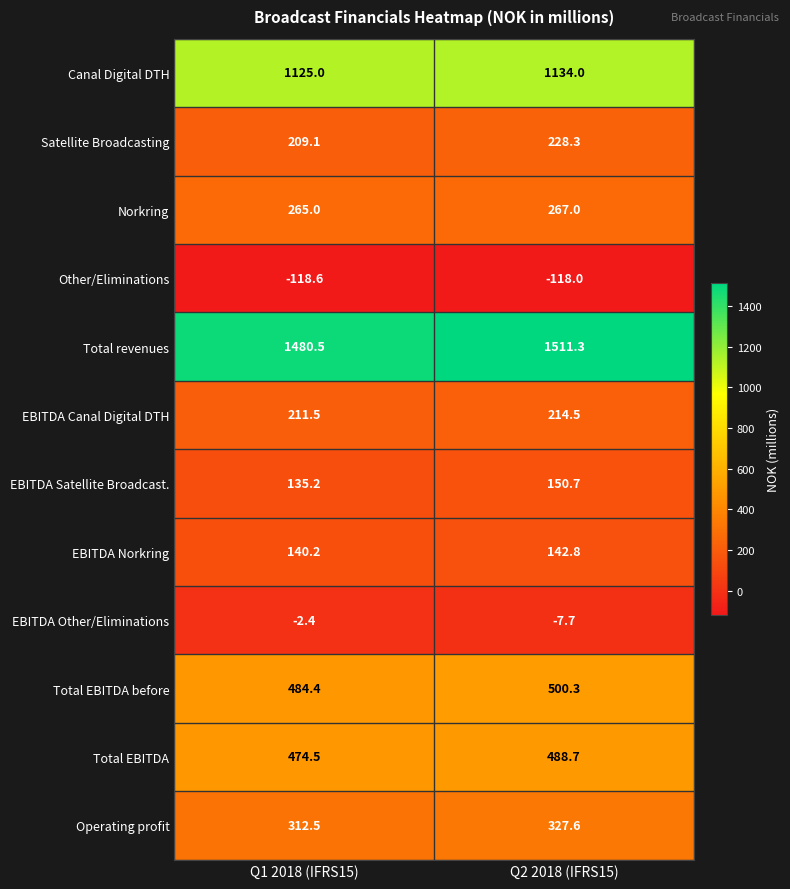

What is the sum of the EBITDA Norkring values at Q1 2018 (IFRS15) and Q2 2018 (IFRS15)?

283.0